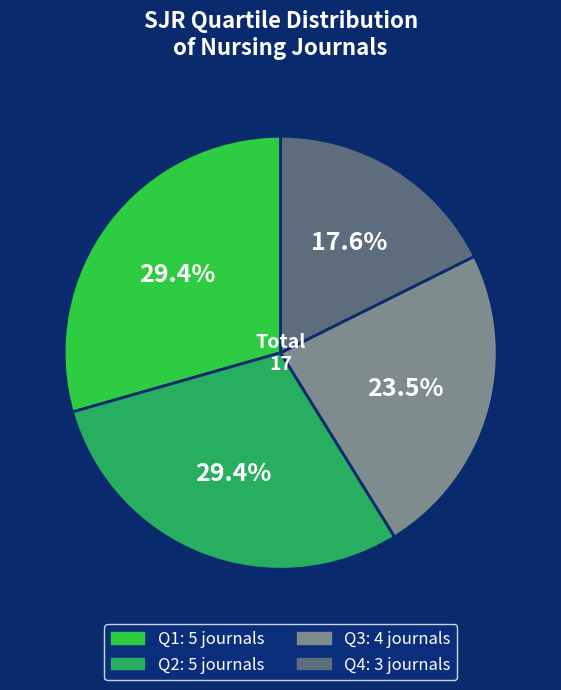

How many slices are in this pie chart?

4